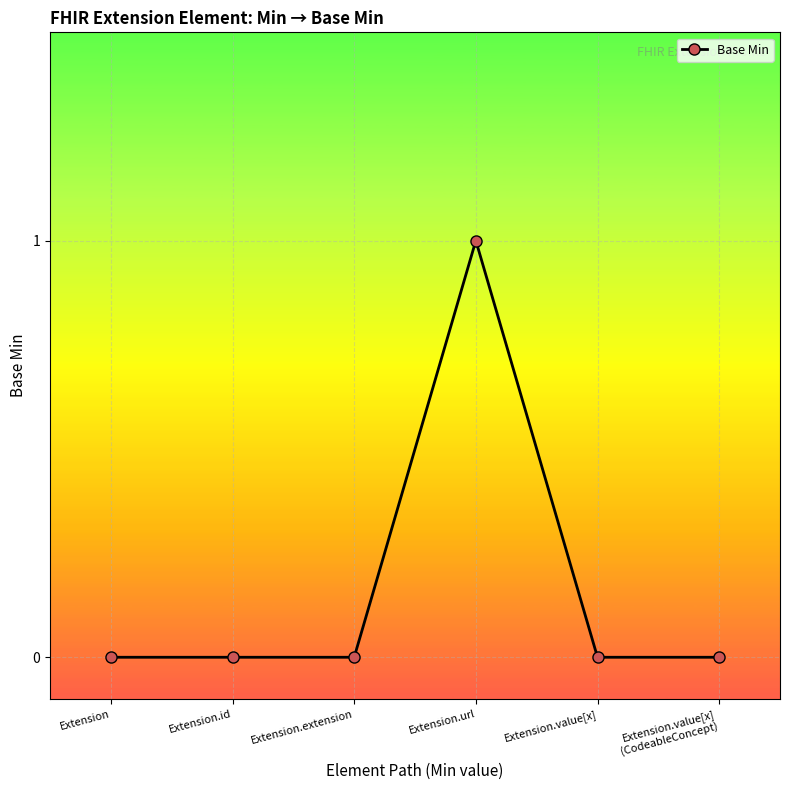

True or false: there are more than 2 points higher than both neighbors.

False